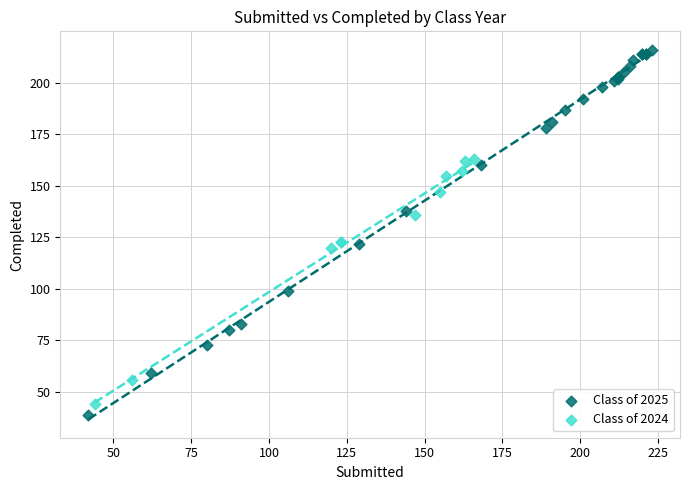

Which series contains the highest Y value?

Class of 2025